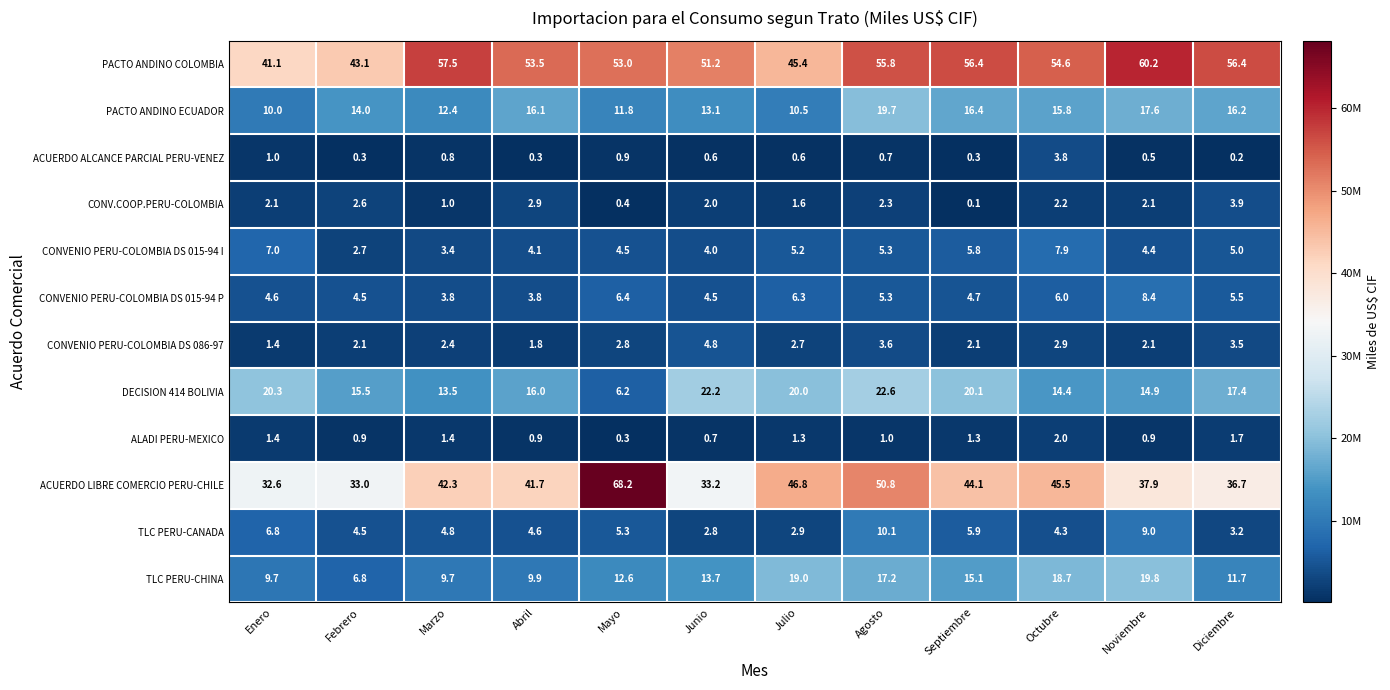

Rank the series at Julio from highest to lowest value.

ACUERDO LIBRE COMERCIO PERU-CHILE, PACTO ANDINO COLOMBIA, DECISION 414 BOLIVIA, TLC PERU-CHINA, PACTO ANDINO ECUADOR, CONVENIO PERU-COLOMBIA DS 015-94 P, CONVENIO PERU-COLOMBIA DS 015-94 I, TLC PERU-CANADA, CONVENIO PERU-COLOMBIA DS 086-97, CONV.COOP.PERU-COLOMBIA, ALADI PERU-MEXICO, ACUERDO ALCANCE PARCIAL PERU-VENEZ